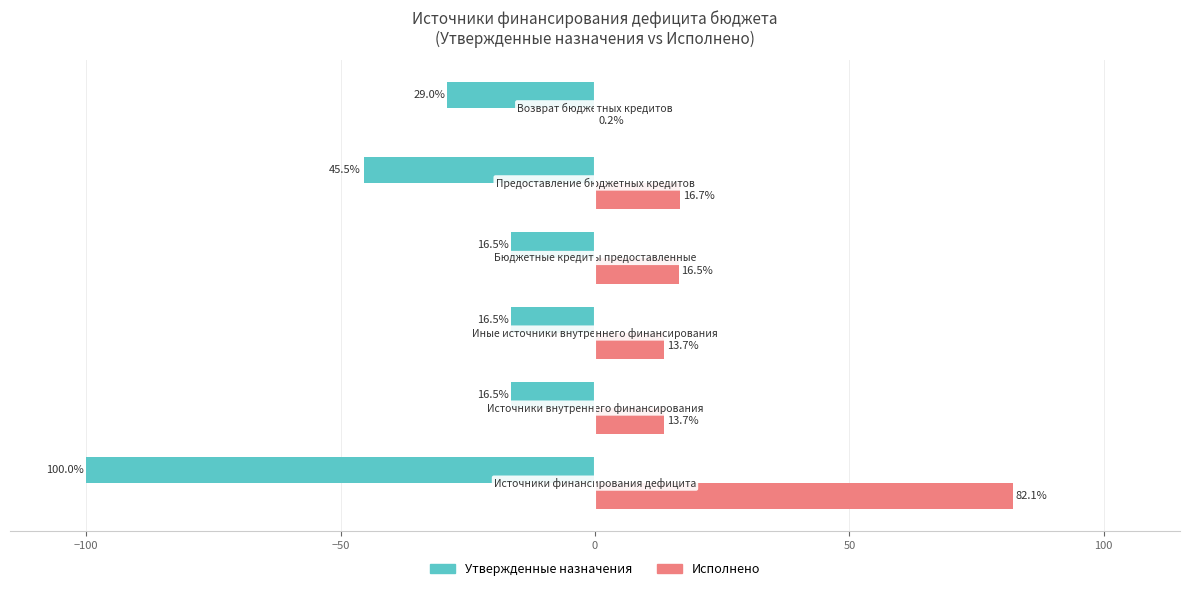

What is the sum of all Утвержденные назначения values?

-224.0